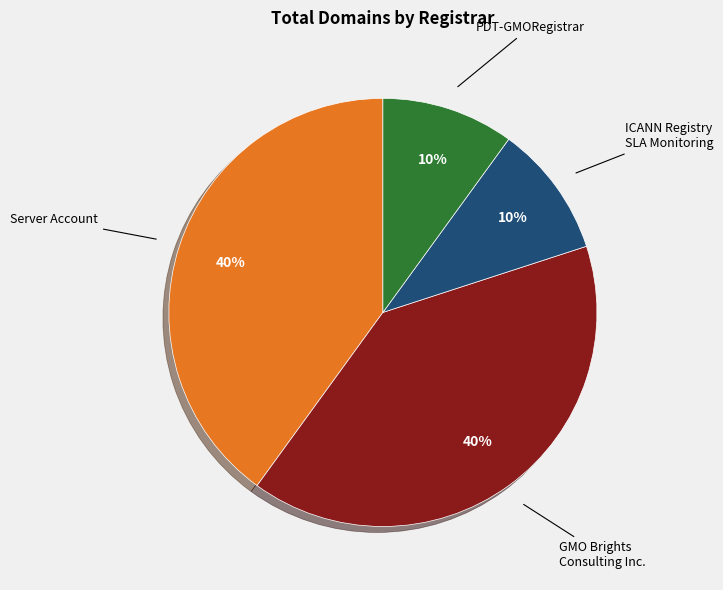

To the nearest percent, what is the average slice percentage?

25%